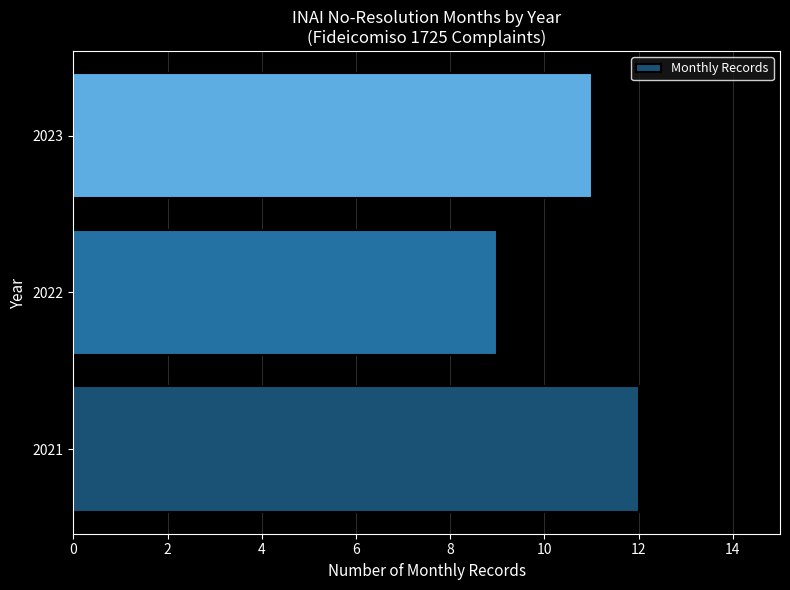

Is it true that the value at 2023 is 11?

True